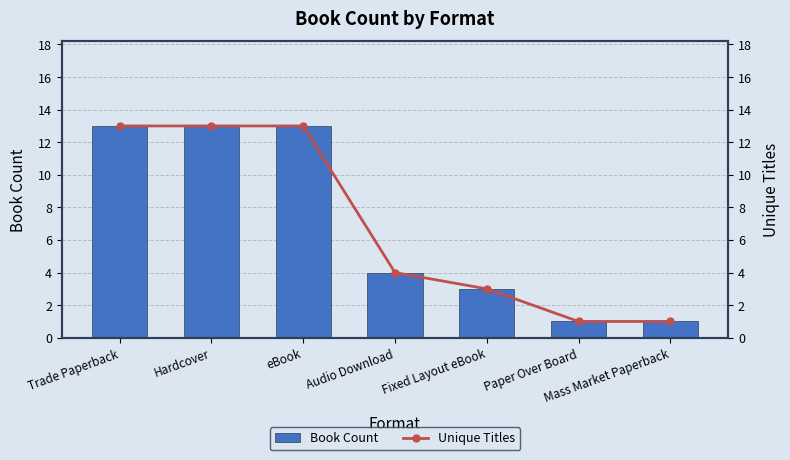

What is the greatest value displayed?

13